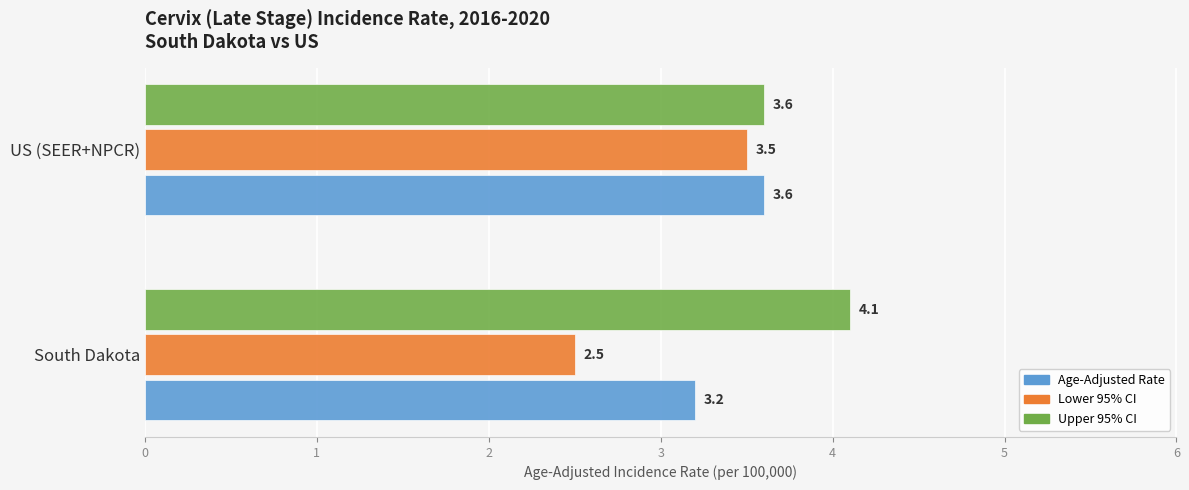

How many Upper 95% CI values are between 3 and 4?

1